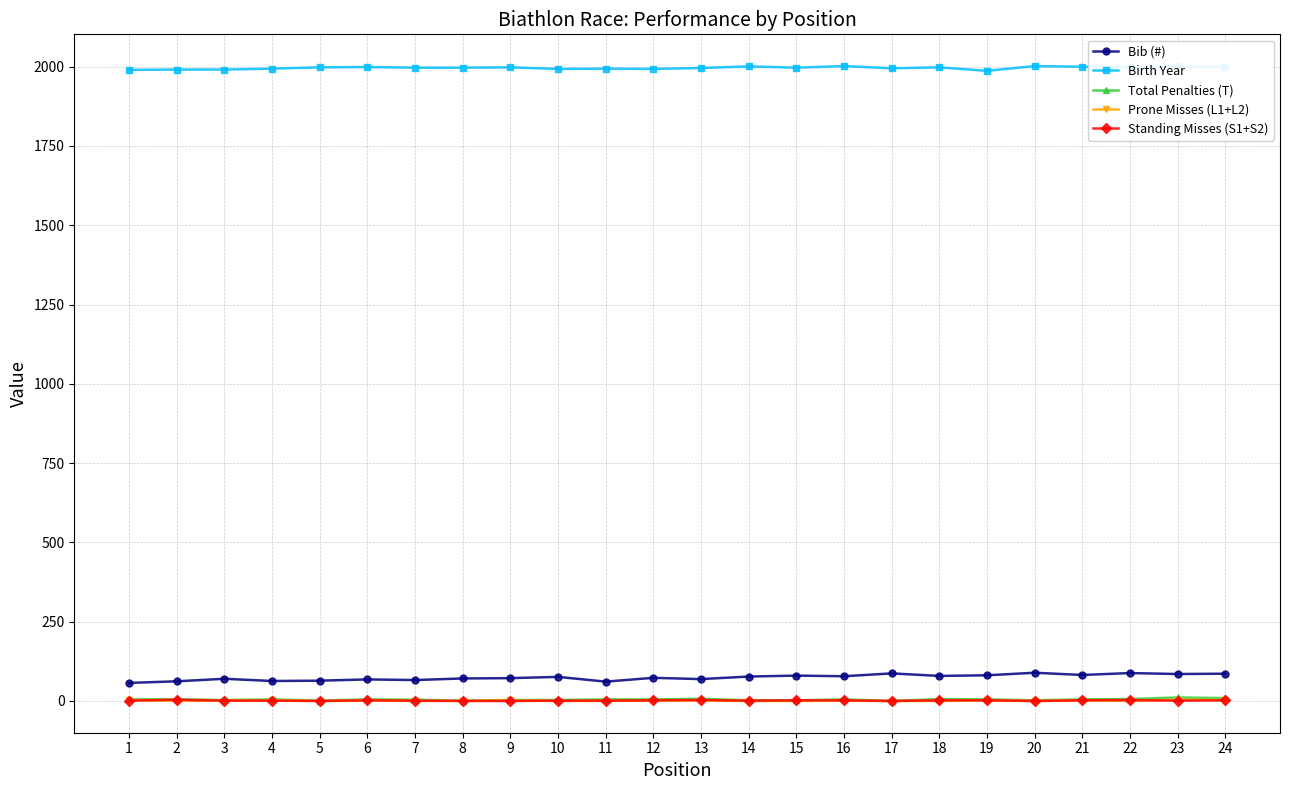

True or false: Birth Year and Prone Misses (L1+L2) cross at least once.

False